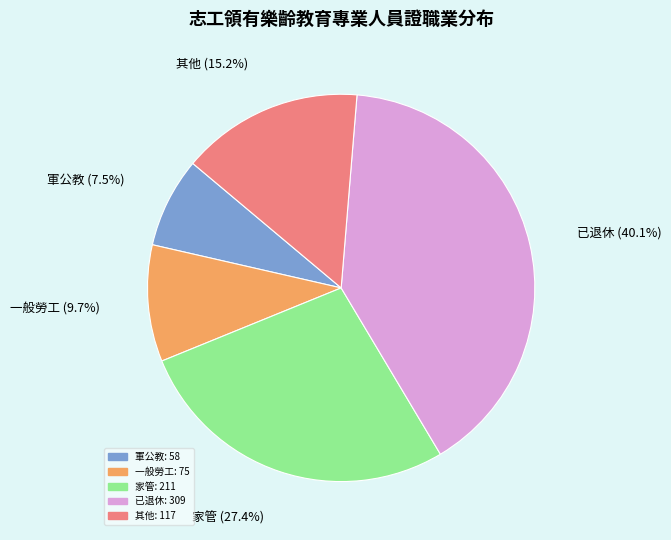

To the nearest percent, what is the average slice percentage?

20%